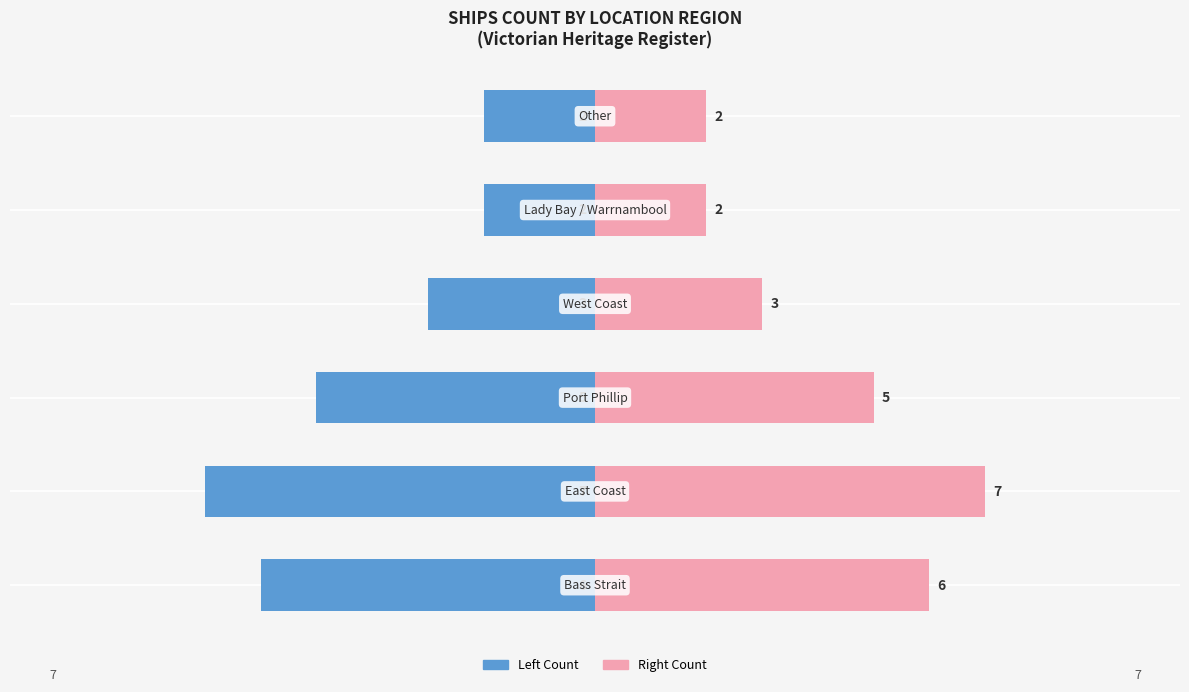

The Victorian Heritage Register (Left) series shows -2 at 0.0. True or false?

True